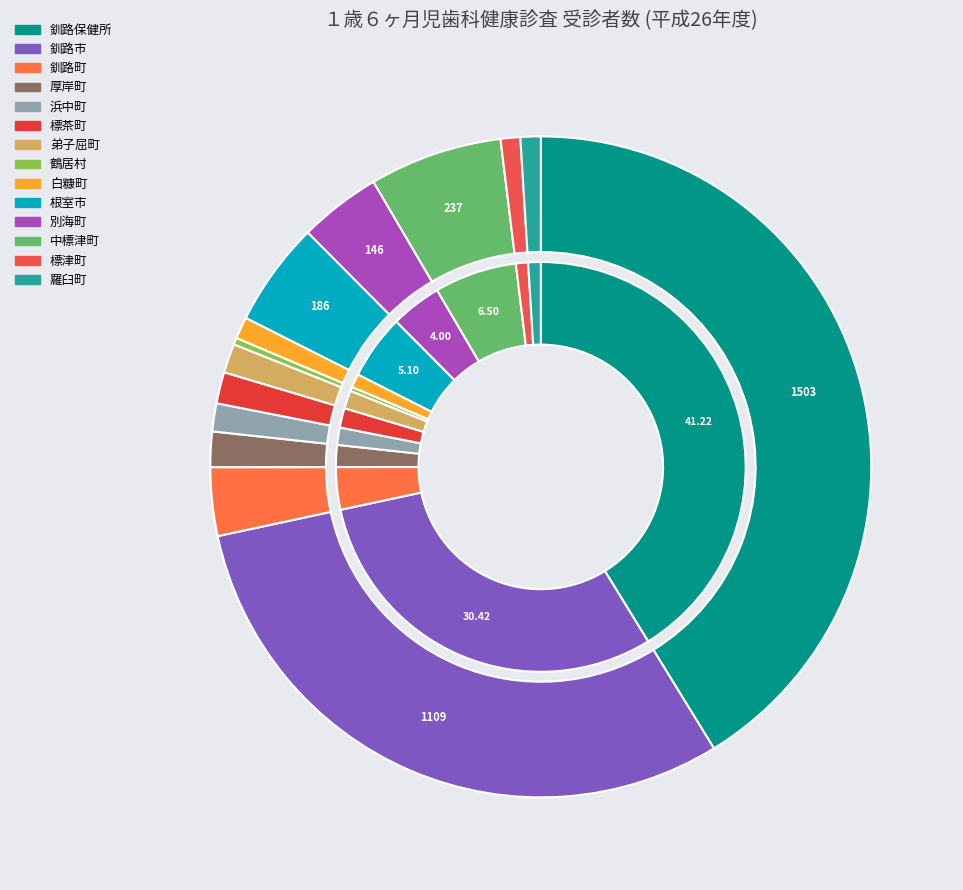

The 弟子屈町 slice represents 11% of the pie. True or false?

False